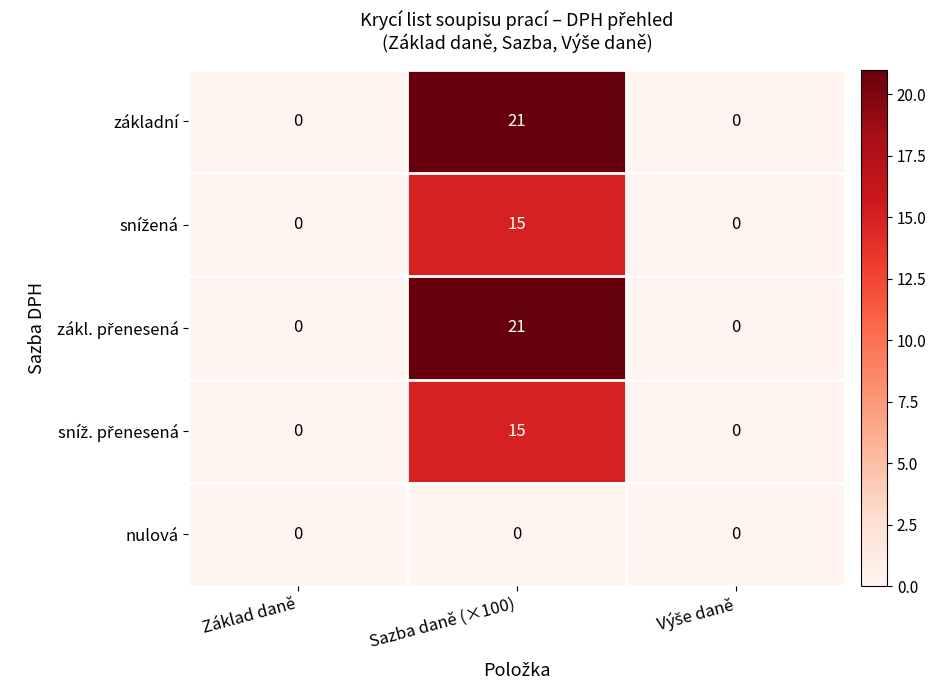

What is the total value across all series at Sazba daně (×100)?

72